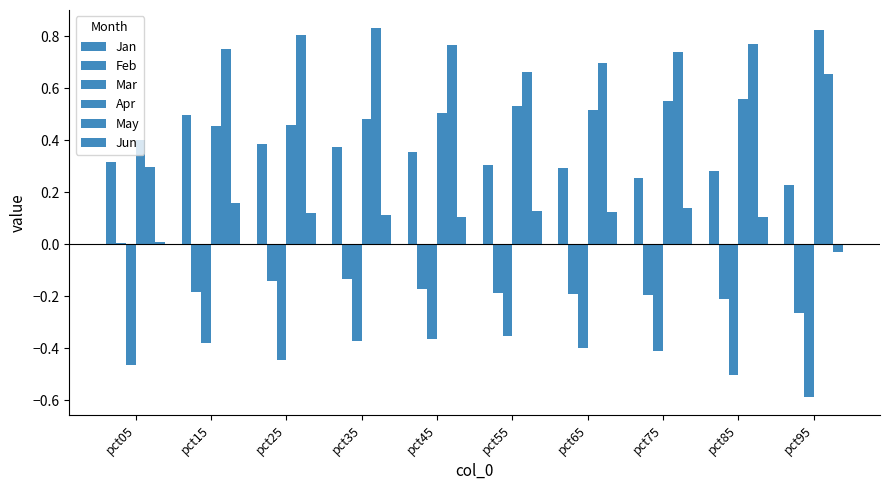

What value does the Jun series have at pct25?

0.1